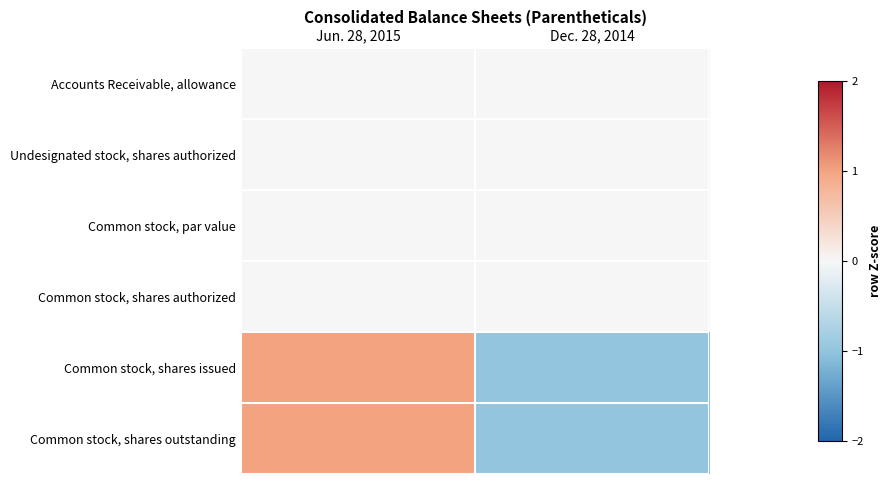

Reading left to right, extract all data points from this chart.

Accounts Receivable, allowance: Jun. 28, 2015=0	Dec. 28, 2014=0
Undesignated stock, shares authorized: Jun. 28, 2015=0	Dec. 28, 2014=0
Common stock, par value: Jun. 28, 2015=0	Dec. 28, 2014=0
Common stock, shares authorized: Jun. 28, 2015=0	Dec. 28, 2014=0
Common stock, shares issued: Jun. 28, 2015=1	Dec. 28, 2014=-1
Common stock, shares outstanding: Jun. 28, 2015=1	Dec. 28, 2014=-1